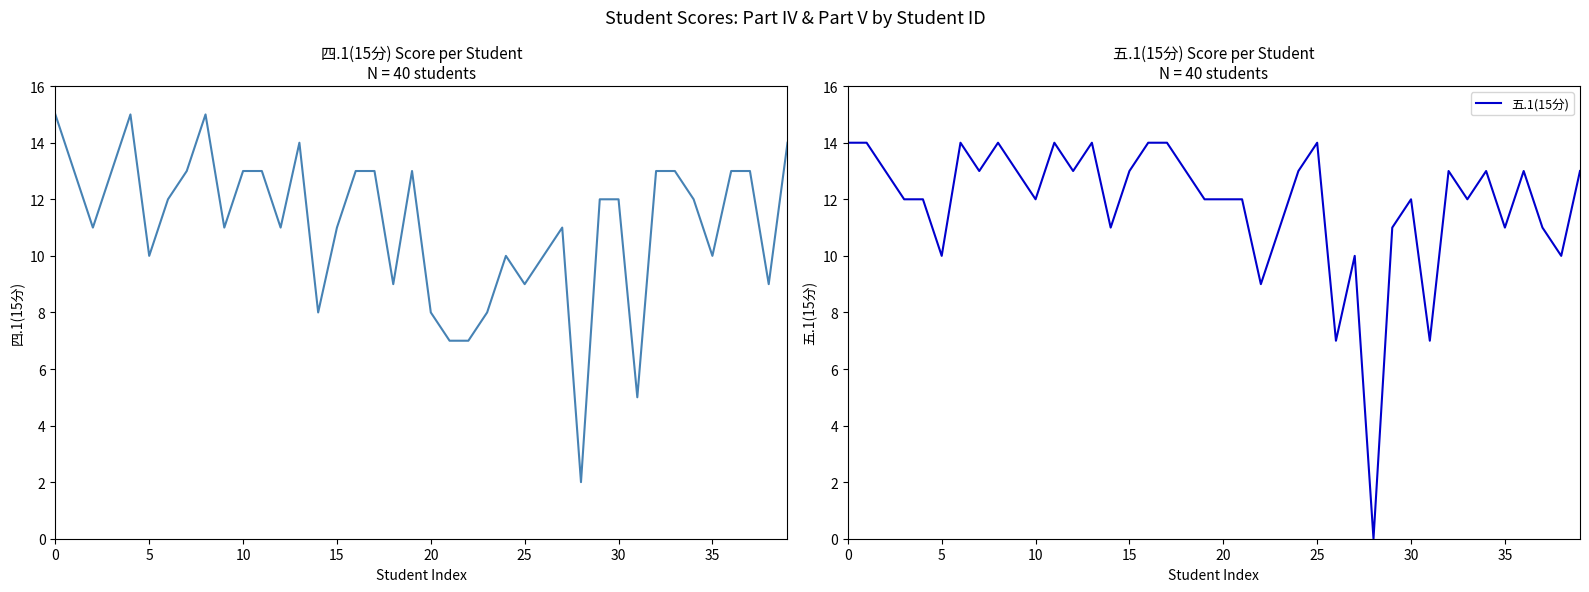

Reading right to left, transcribe all the data shown in this chart.

四.1(15分): 14	9	13	13	10	12	13	13	5	12	12	2	11	10	9	10	8	7	7	8	13	9	13	13	11	8	14	11	13	13	11	15	13	12	10	15	13	11	13	15
五.1(15分): 13	10	11	13	11	13	12	13	7	12	11	0	10	7	14	13	11	9	12	12	12	13	14	14	13	11	14	13	14	12	13	14	13	14	10	12	12	13	14	14